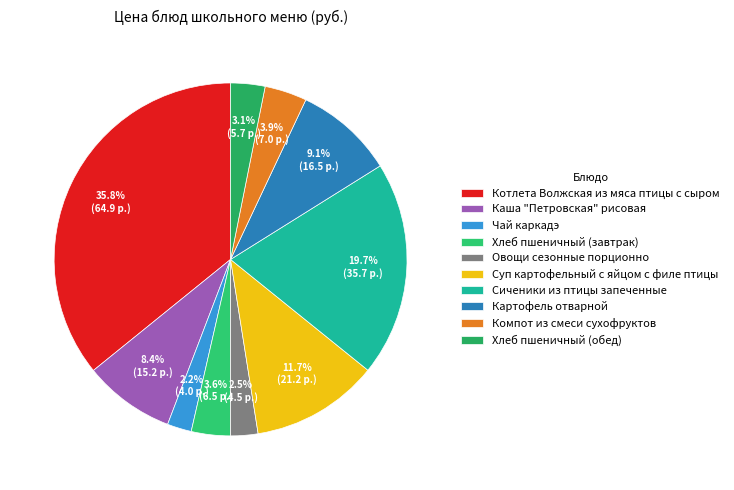

What percentage is NOT represented by Каша "Петровская" рисовая?

91.6%